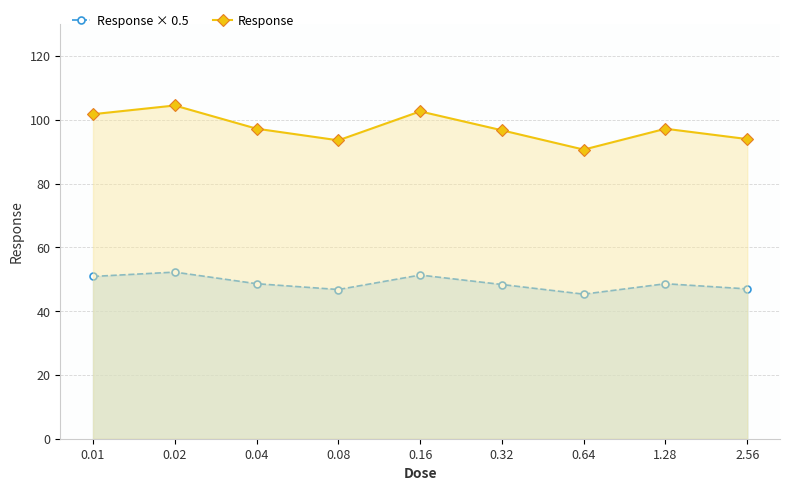

What position from the left is 0.01?

1